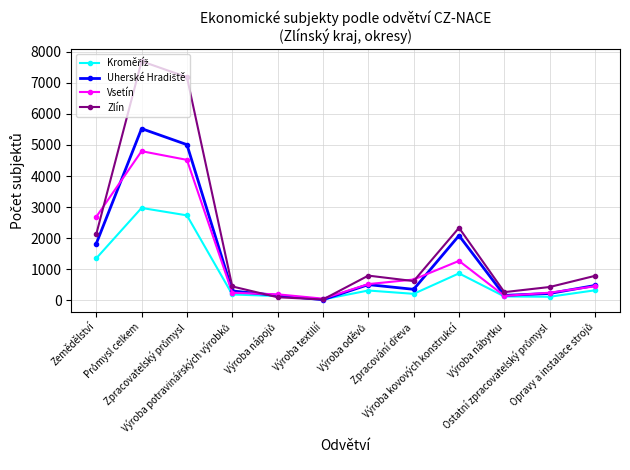

Which series has the largest total across all categories?

Zlín